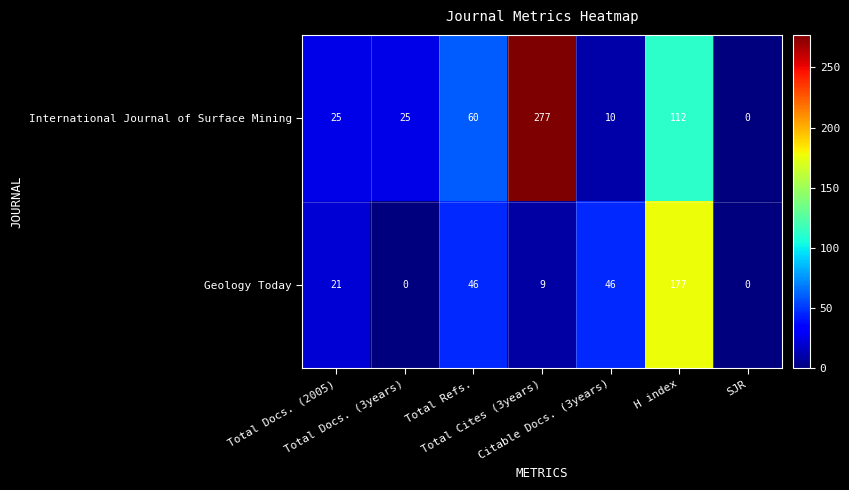

Rank the series by their maximum value, from lowest to highest.

Geology Today, International Journal of Surface Mining